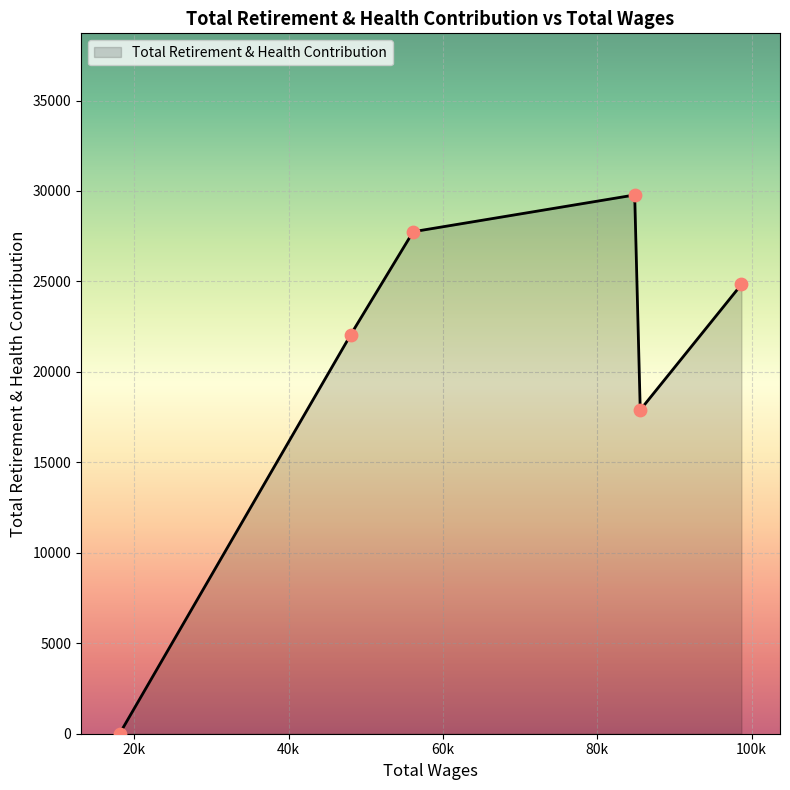

What is the difference between the maximum and minimum values?

29780